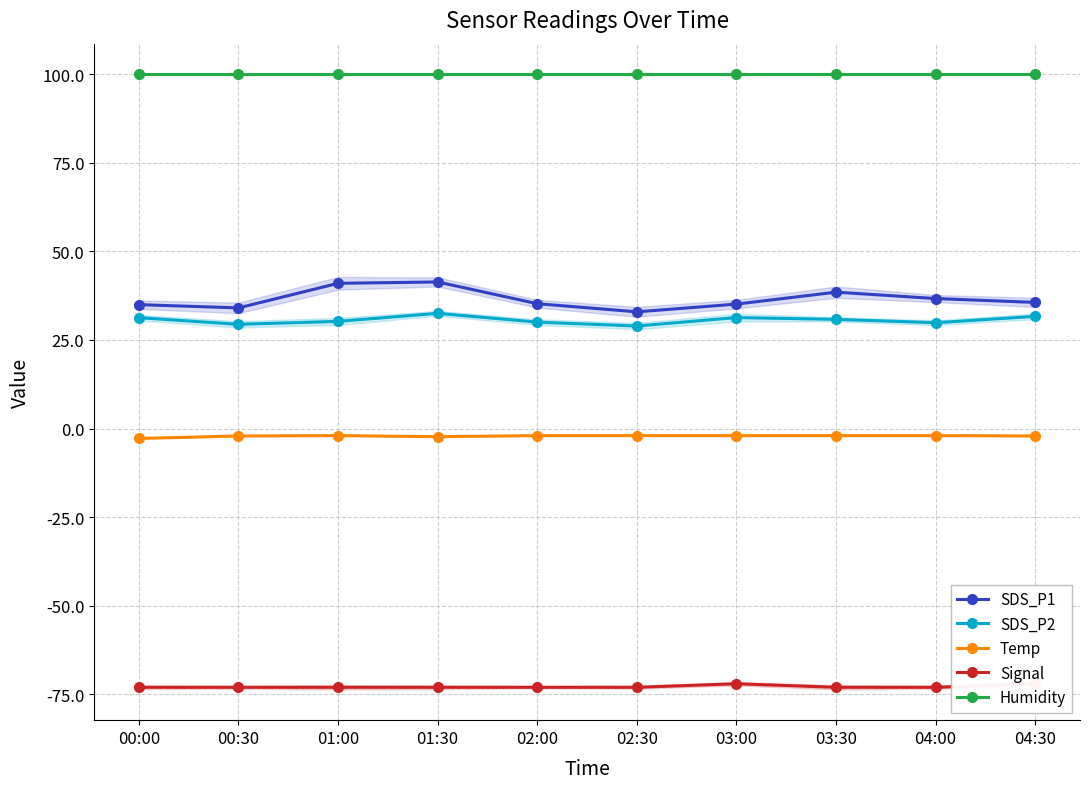

True or false: SDS_P1 and SDS_P2 cross at least once.

False